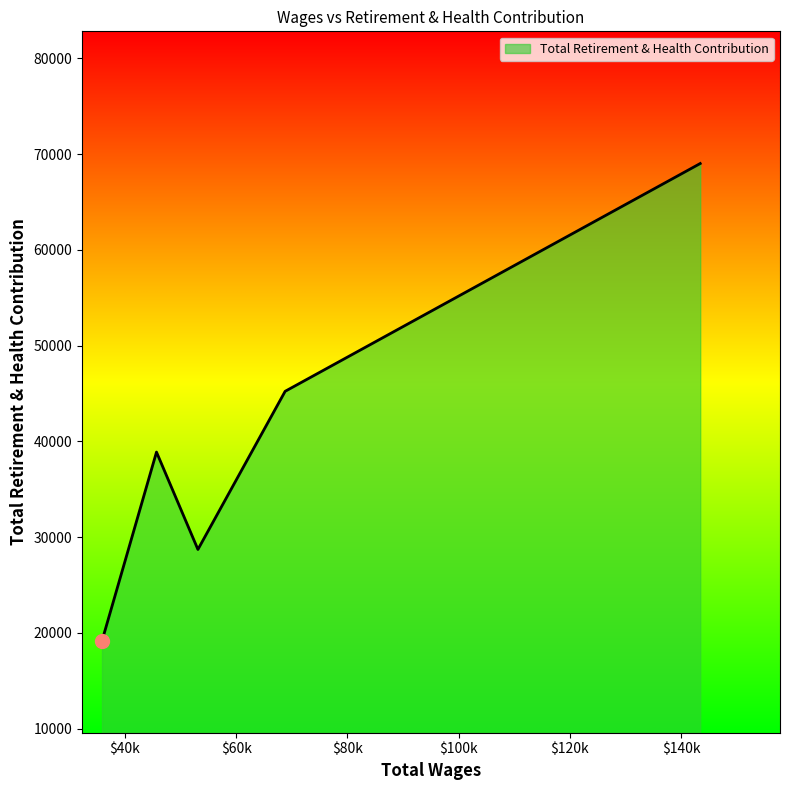

What is the sum of all values?

201038